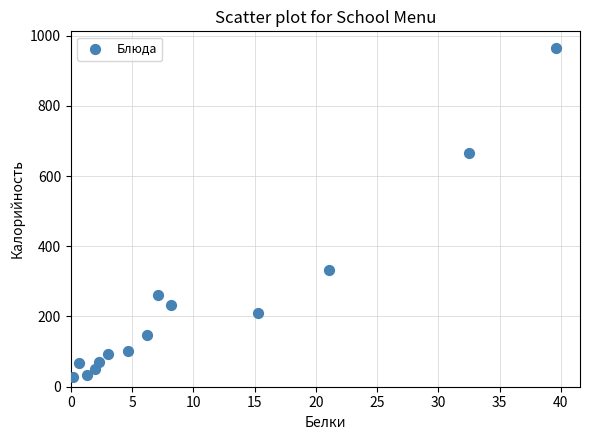

What is the range of X values (max minus min)?

39.4